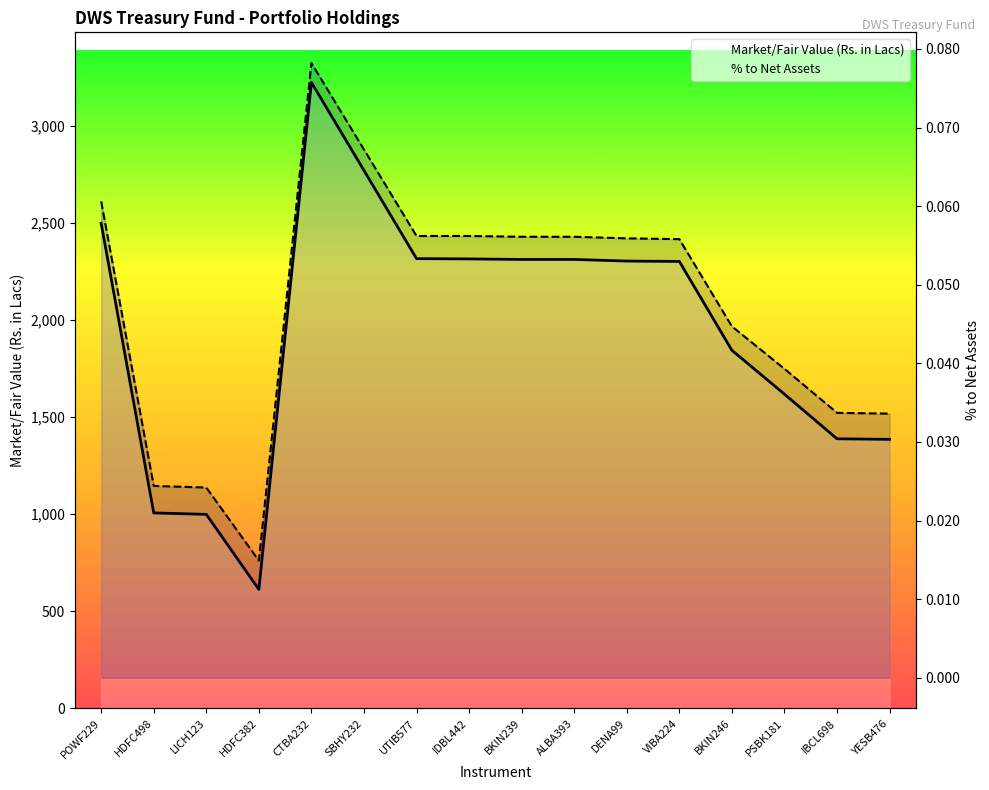

True or false: Market/Fair Value (Rs. in Lacs) and % to Net Assets cross at least once.

False